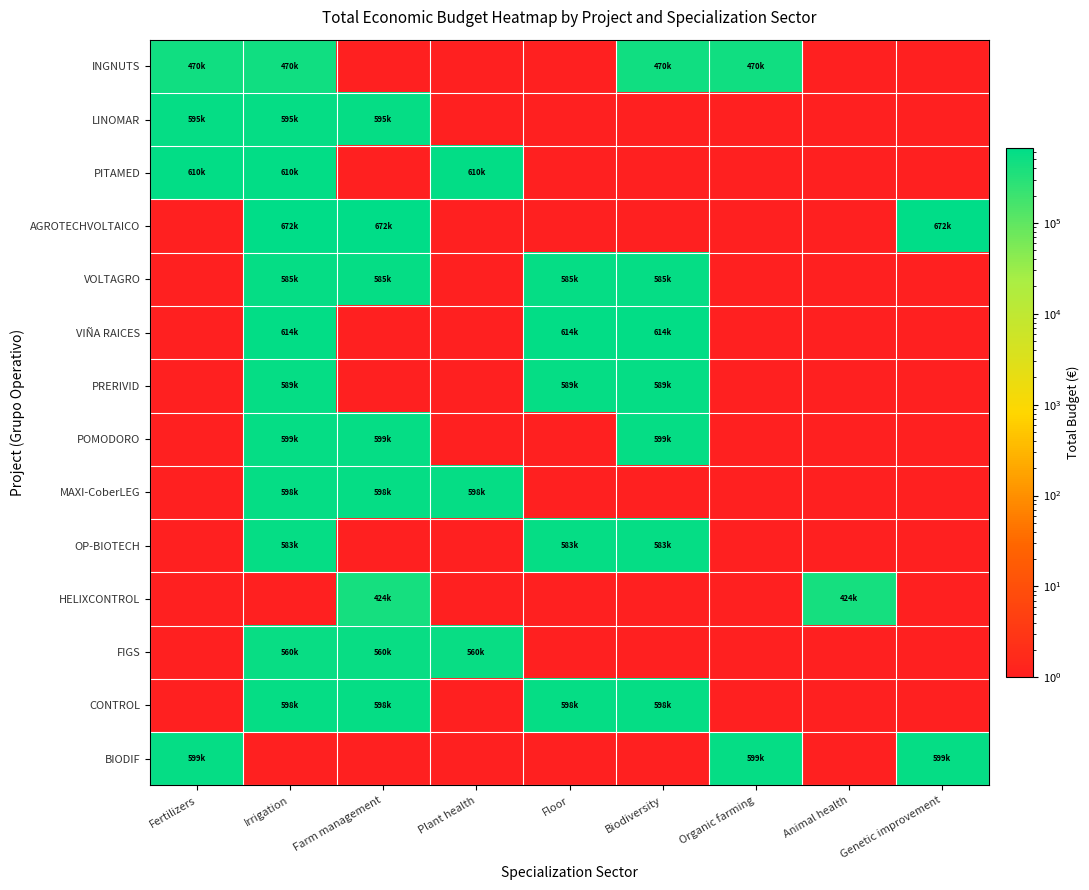

Which series has the largest total across all categories?

CONTROL